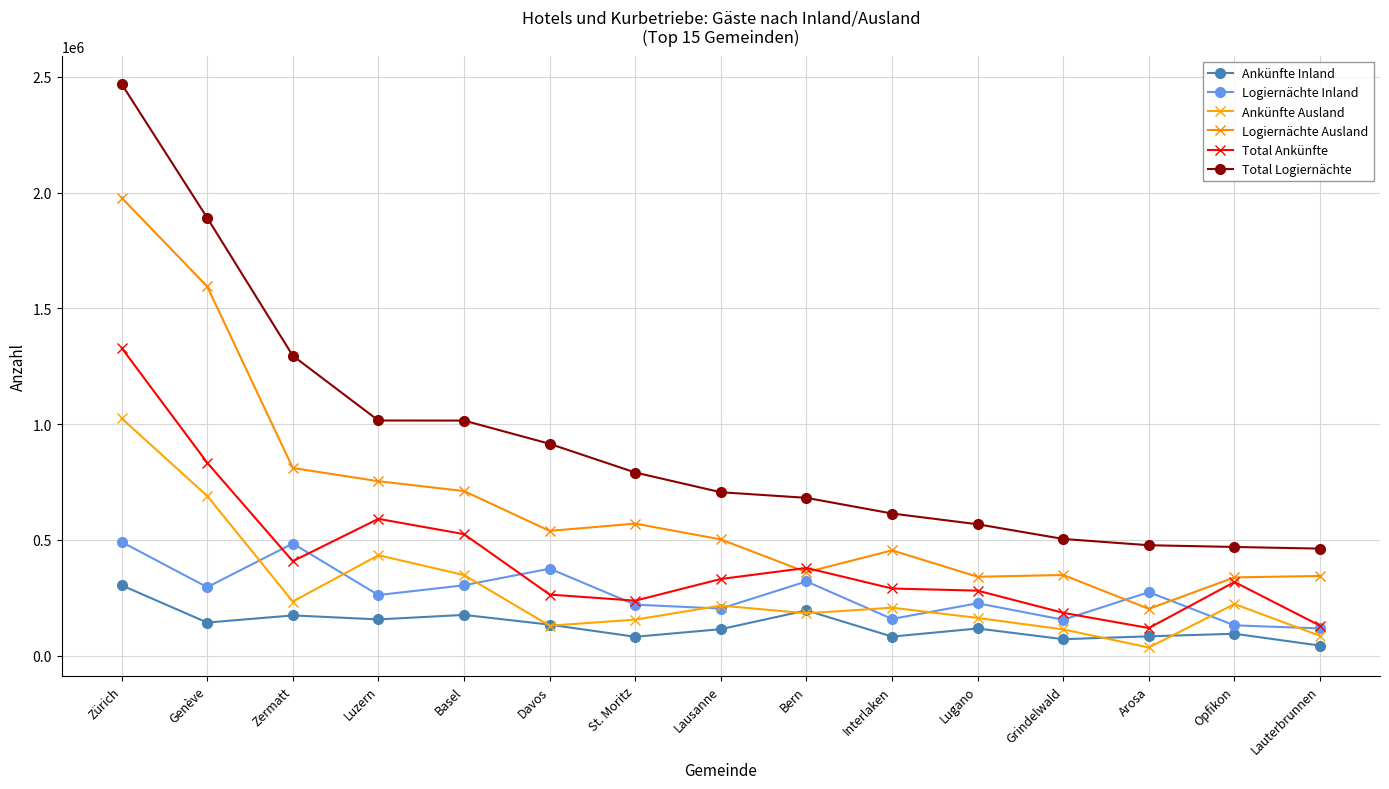

True or false: Ankünfte Inland has more than 0 points higher than both neighbors.

True